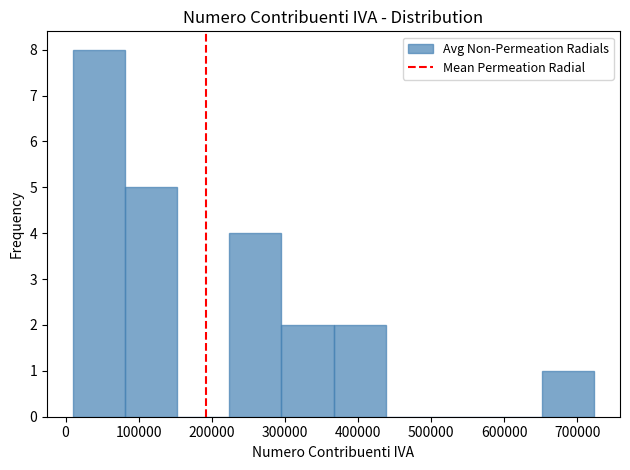

Reading left to right, transcribe this chart: for each bar, give the range it covers on the x-axis and its height. Neither the bar edges nor the heights are printed on the chart, so give them approximately, as read against the axes.

10000 to 80000: 8
80000 to 150000: 5
150000 to 220000: 0
220000 to 300000: 4
300000 to 370000: 2
370000 to 440000: 2
440000 to 510000: 0
510000 to 580000: 0
580000 to 650000: 0
650000 to 720000: 1